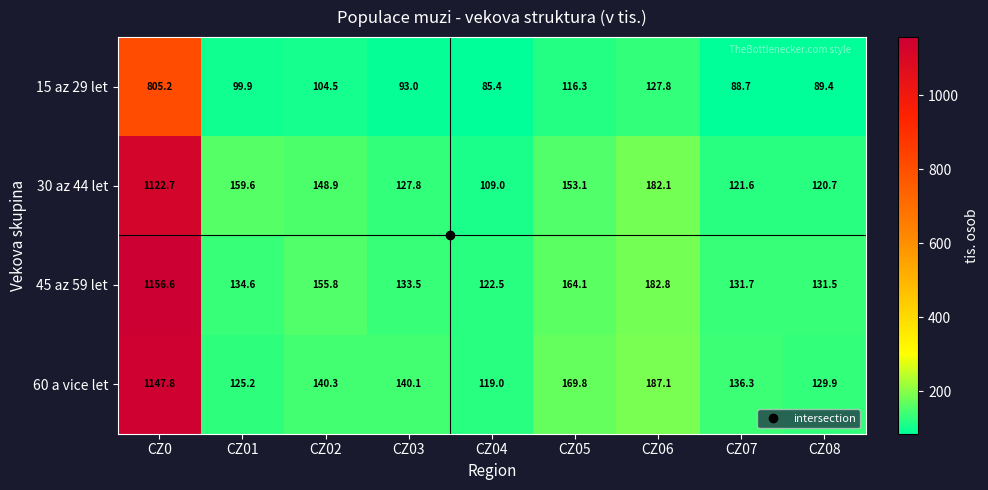

Where does the 30 az 44 let series first go above 148?

CZ0